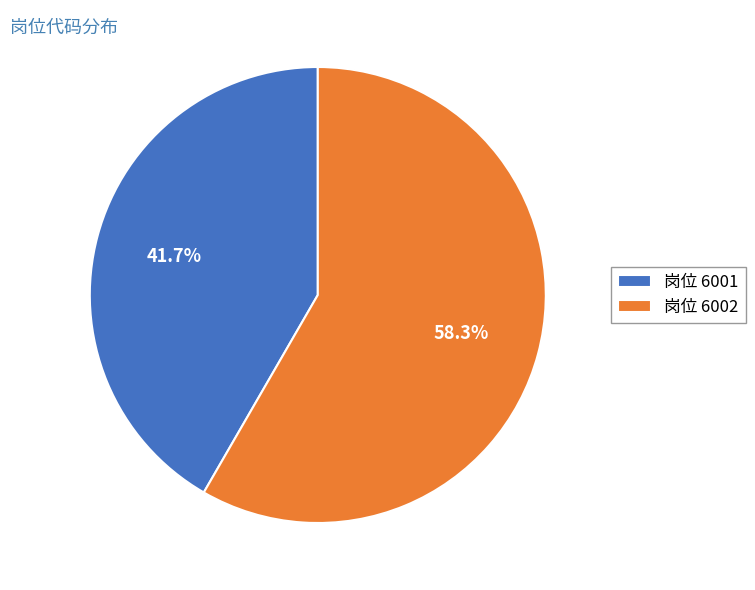

Is 岗位 6001 the majority of the pie?

No